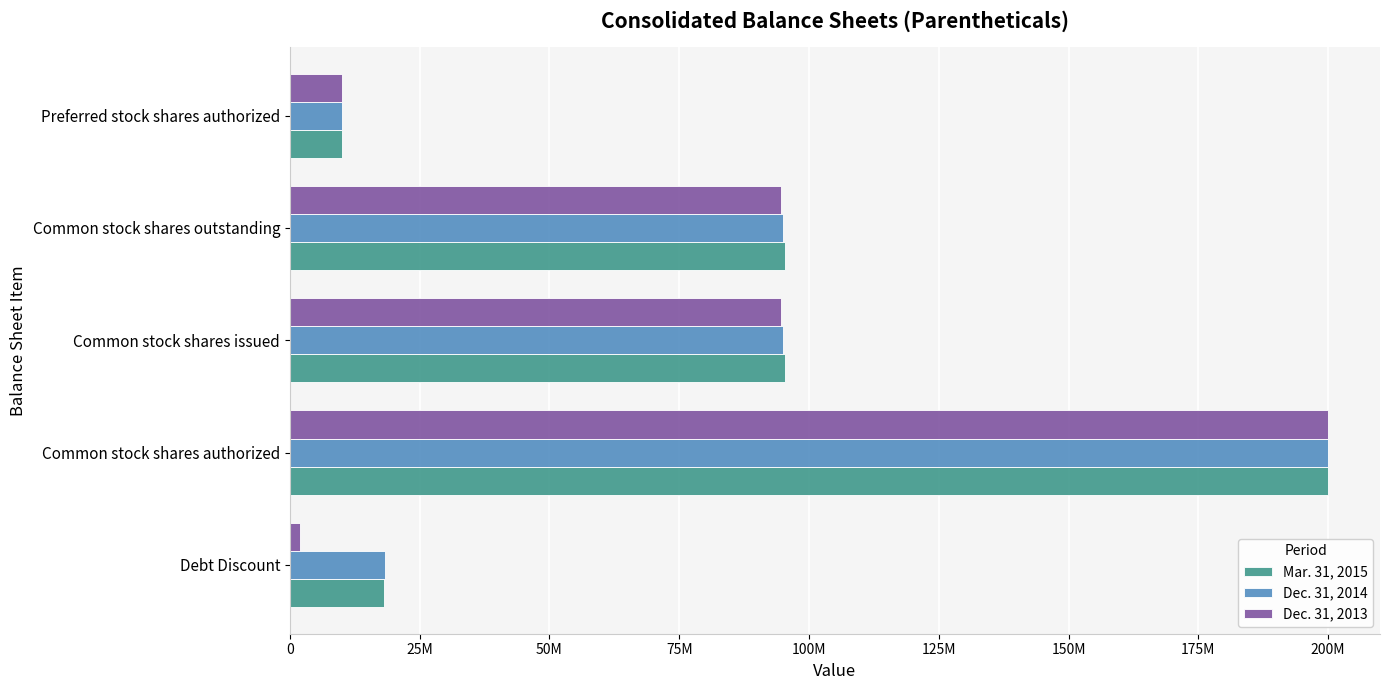

Rank the series by their maximum value, from lowest to highest.

Mar. 31, 2015, Dec. 31, 2014, Dec. 31, 2013